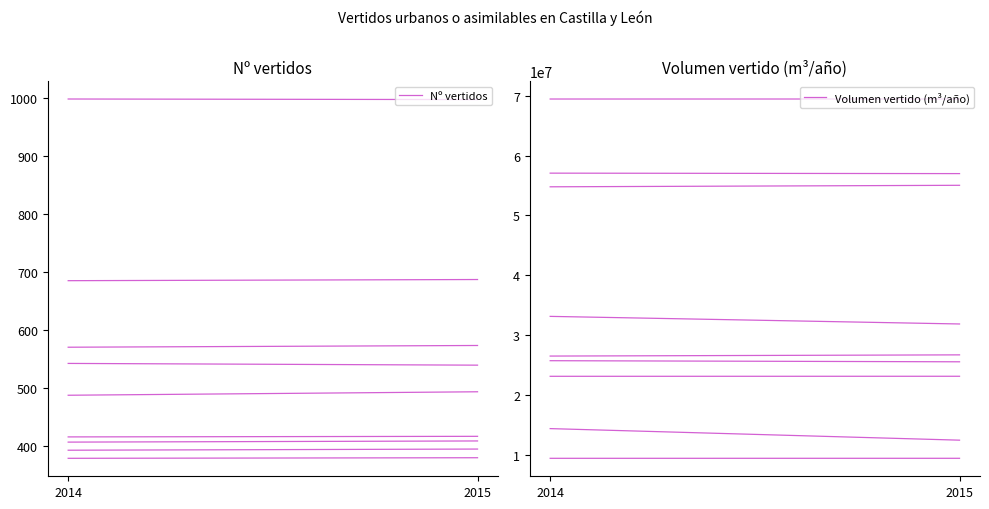

The Volumen vertido (m³/año) series shows 19188721 at 2015. True or false?

False